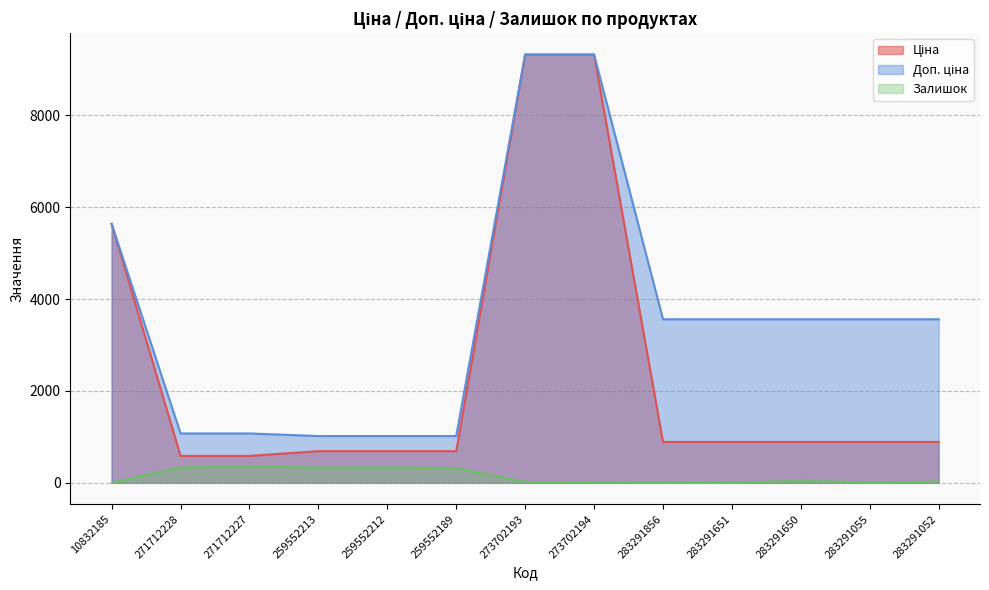

Is it true that Залишок equals 322.0 at 259552189?

True